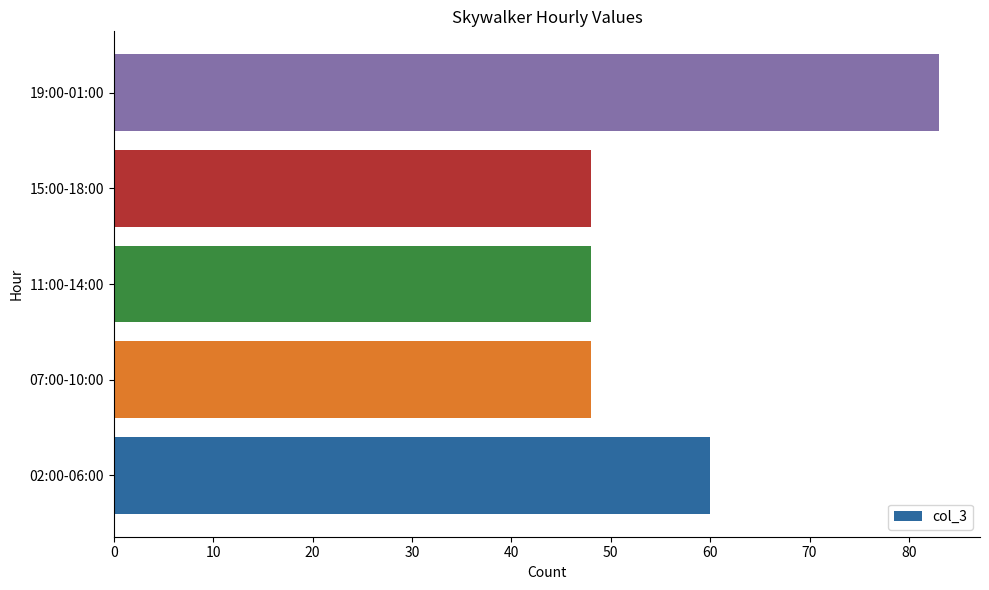

Reading top to bottom, what are all the values shown in this chart?

19:00-01:00=83	15:00-18:00=48	11:00-14:00=48	07:00-10:00=48	02:00-06:00=60